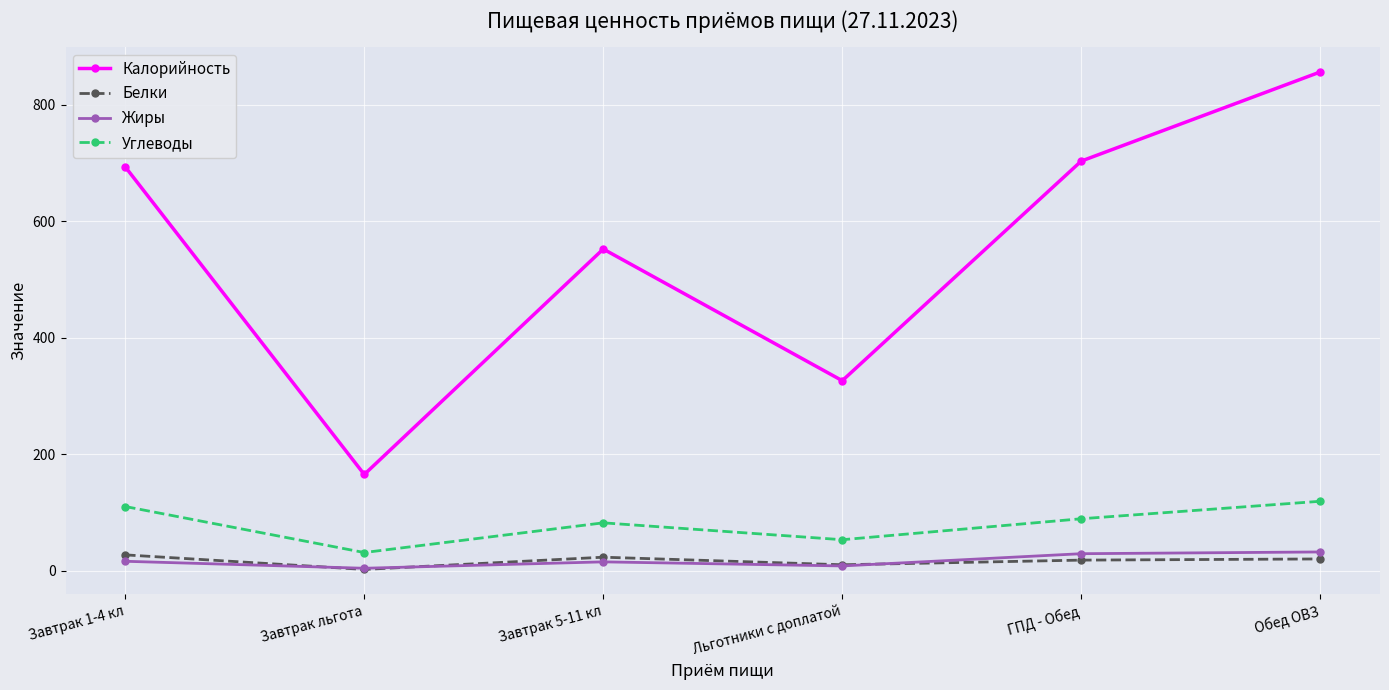

Between Завтрак 1-4 кл and Завтрак 5-11 кл, which series saw the biggest shift?

Калорийность